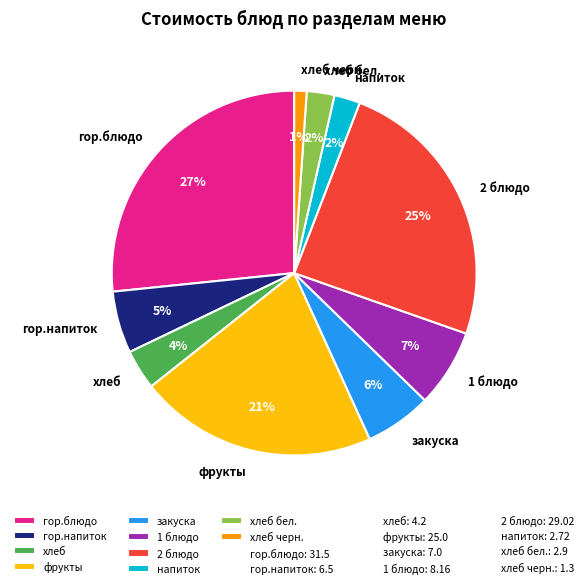

The гор.блюдо slice represents 27% of the pie. True or false?

True